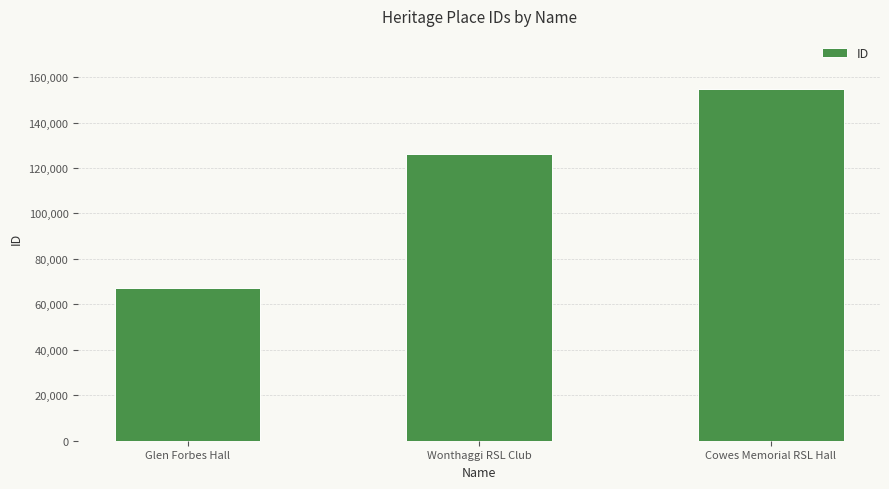

What is the average value?

116092